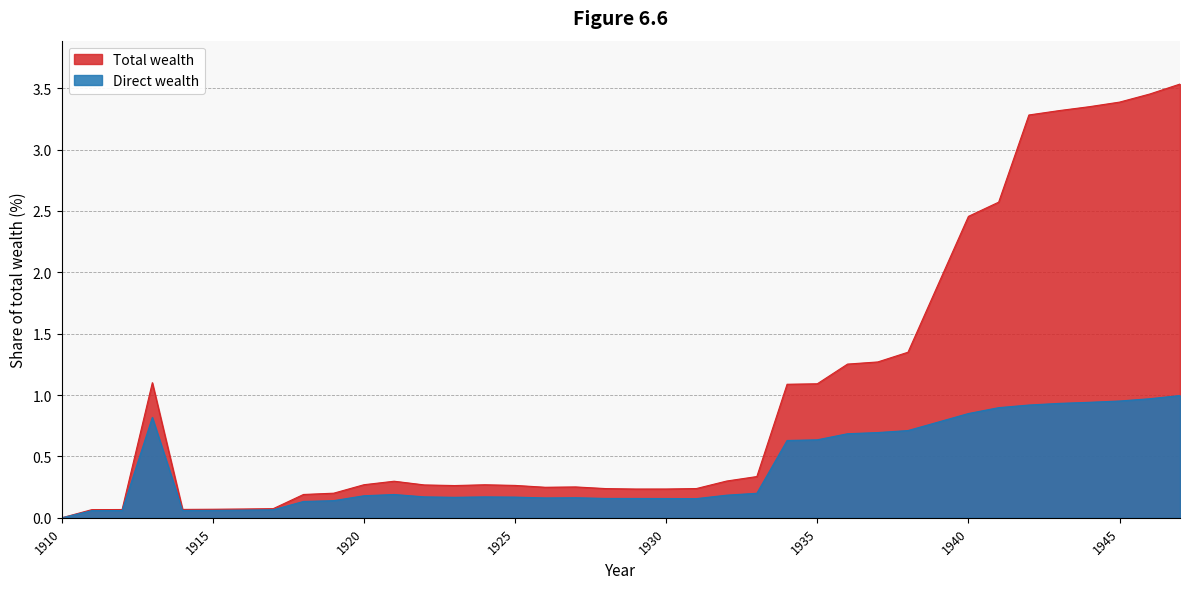

True or false: Direct wealth has a value of 0.3 at 1926.

False